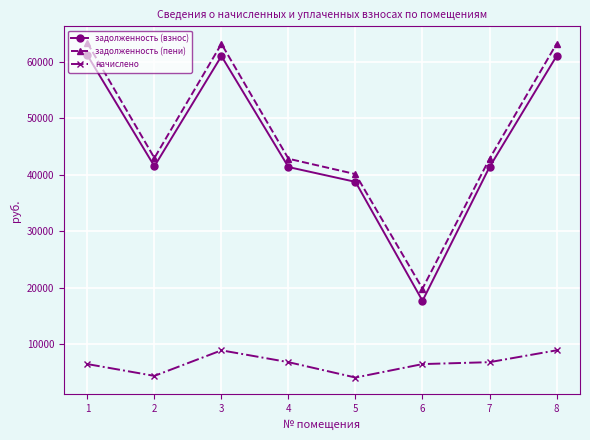

How many interior local valleys does the задолженность (пени) series have?

2